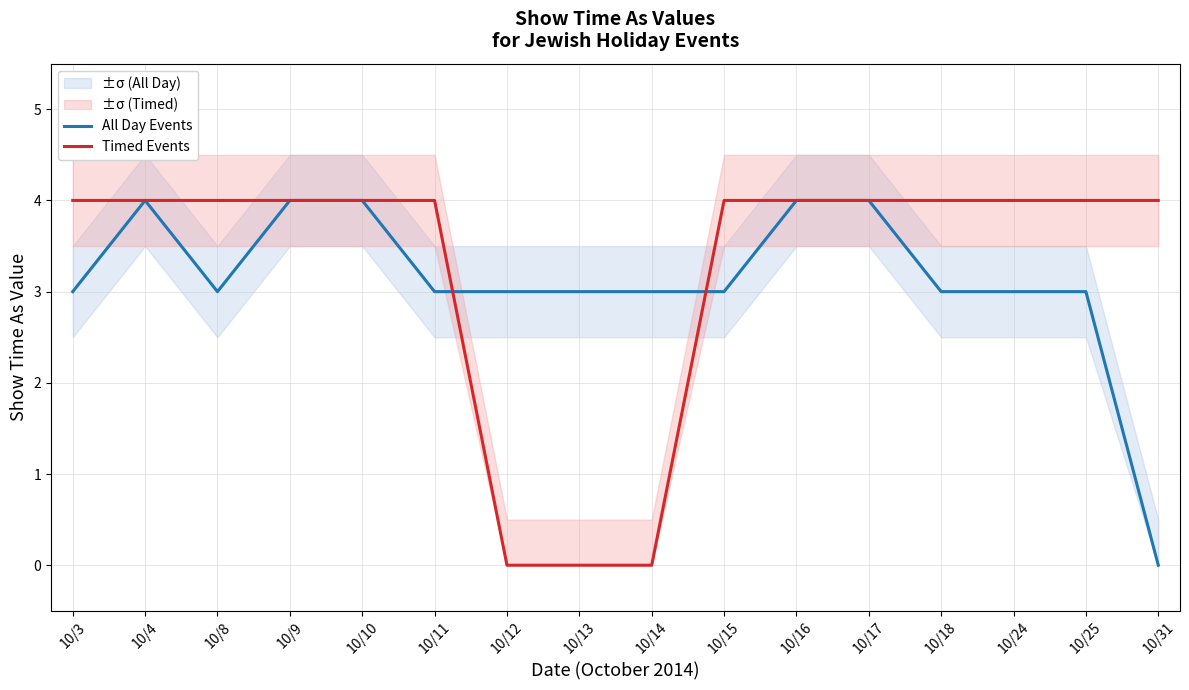

Reading left to right, transcribe all the data shown in this chart.

All Day Events: 10/3=3	10/4=4	10/8=3	10/9=4	10/10=4	10/11=3	10/12=3	10/13=3	10/14=3	10/15=3	10/16=4	10/17=4	10/18=3	10/24=3	10/25=3	10/31=0
Timed Events: 10/3=4	10/4=4	10/8=4	10/9=4	10/10=4	10/11=4	10/12=0	10/13=0	10/14=0	10/15=4	10/16=4	10/17=4	10/18=4	10/24=4	10/25=4	10/31=4